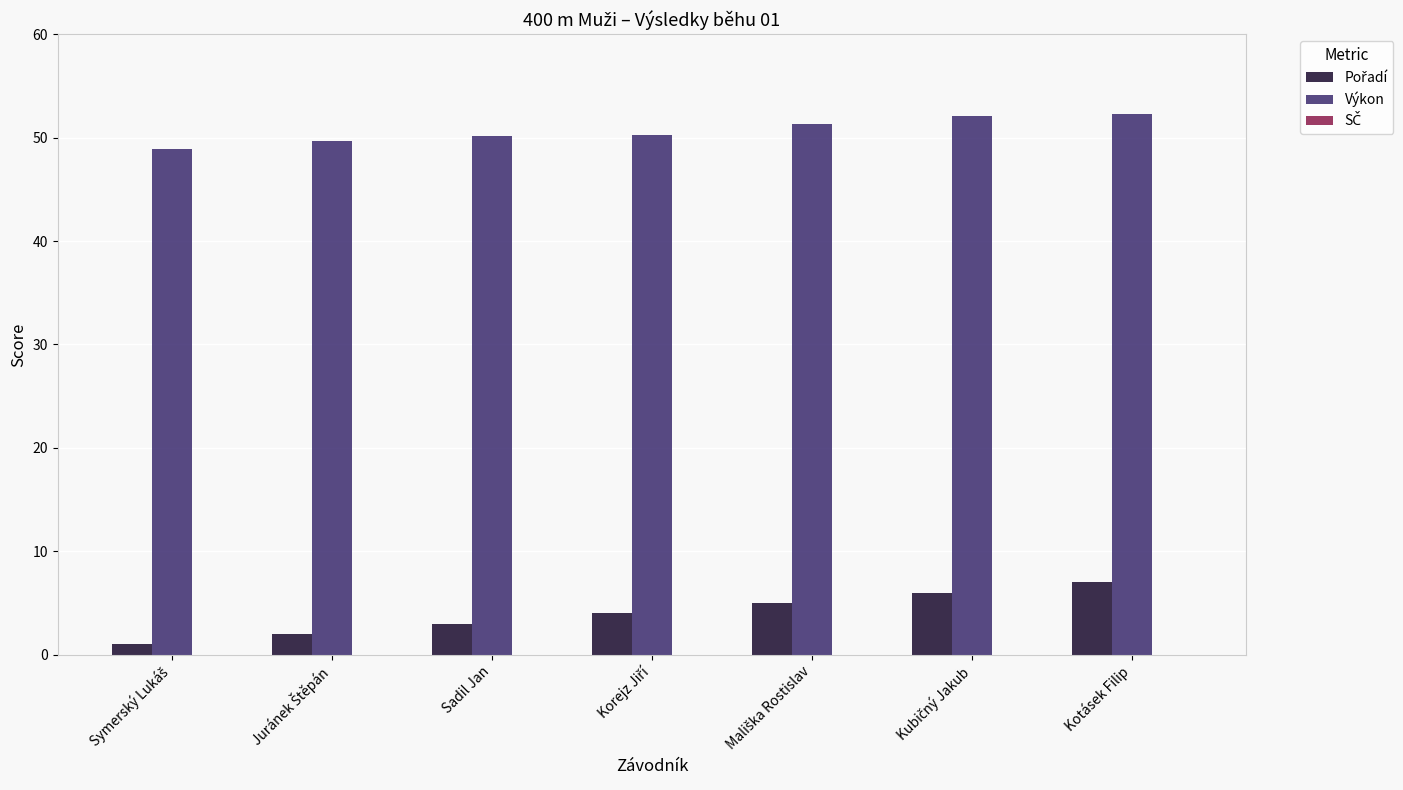

The Výkon series shows 50.2 at Sadil Jan. True or false?

True